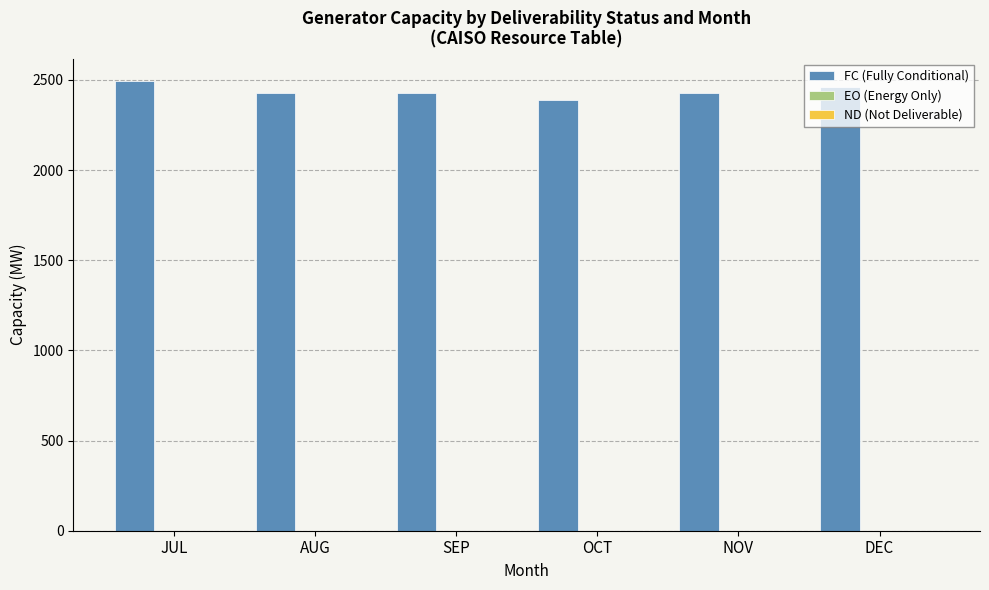

Which series has the largest total across all categories?

FC (Fully Conditional)